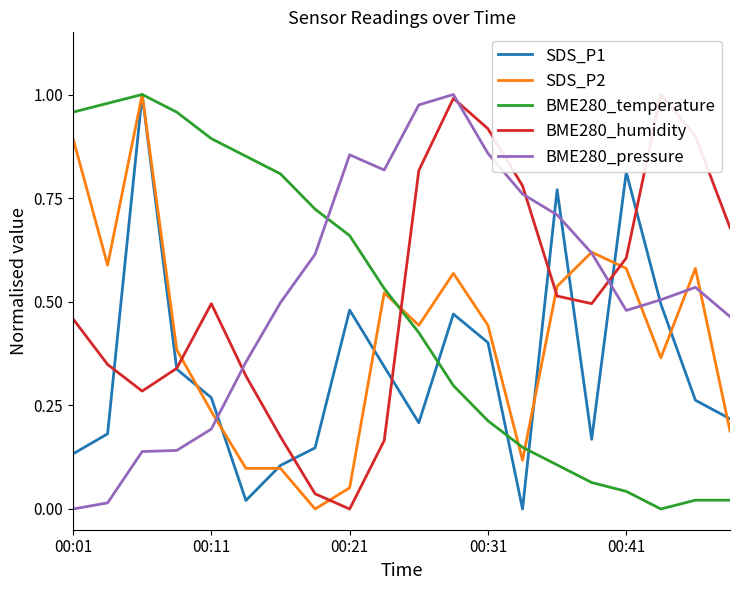

After their last crossing, which series has the higher values: SDS_P1 or BME280_pressure?

BME280_pressure